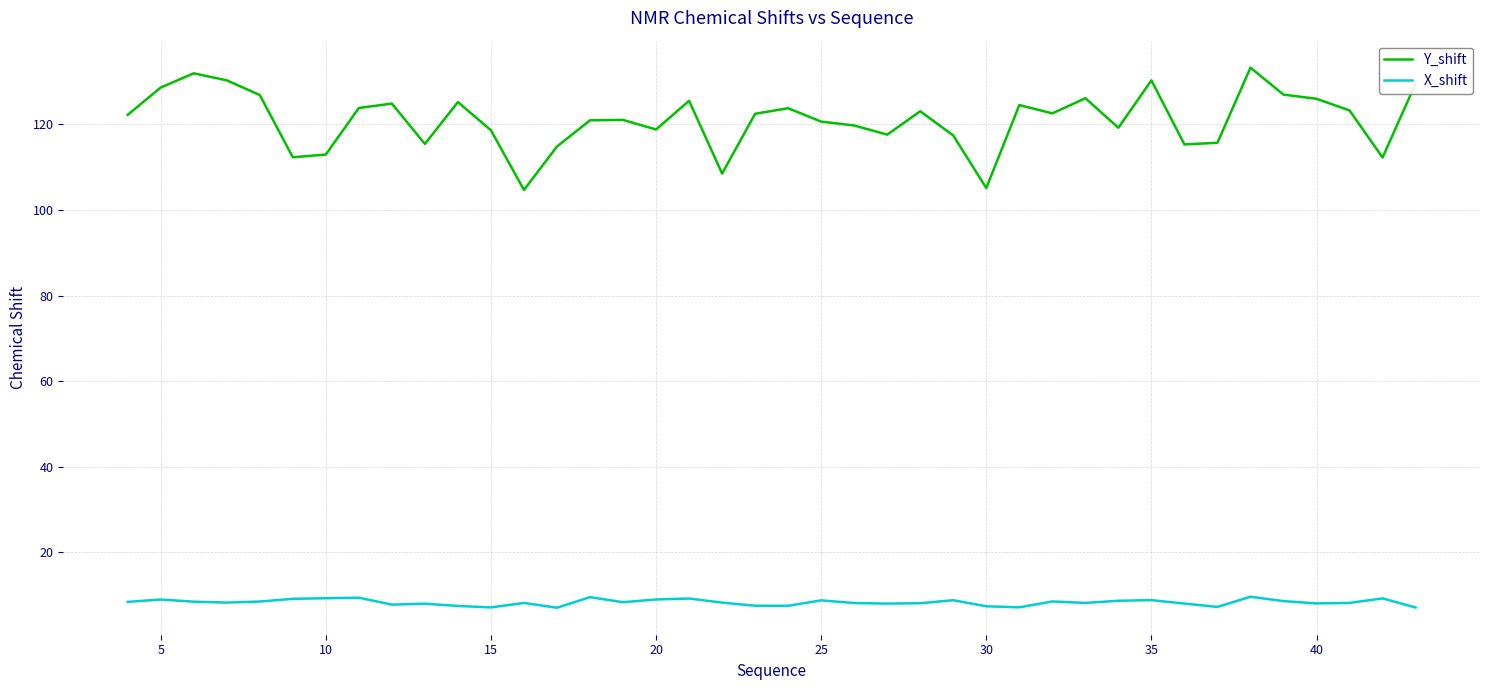

Which series has the largest total across all categories?

Y_shift